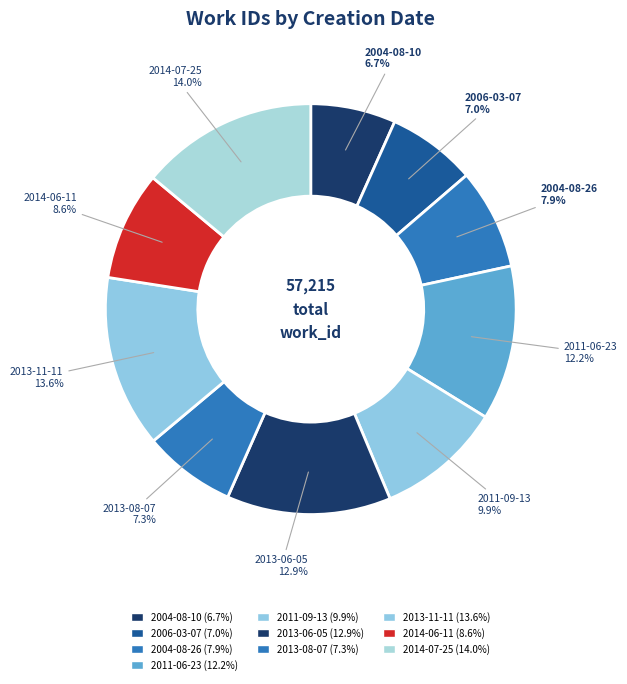

Rank the categories by value from lowest to highest.

2004-08-10, 2006-03-07, 2013-08-07, 2004-08-26, 2014-06-11, 2011-09-13, 2011-06-23, 2013-06-05, 2013-11-11, 2014-07-25